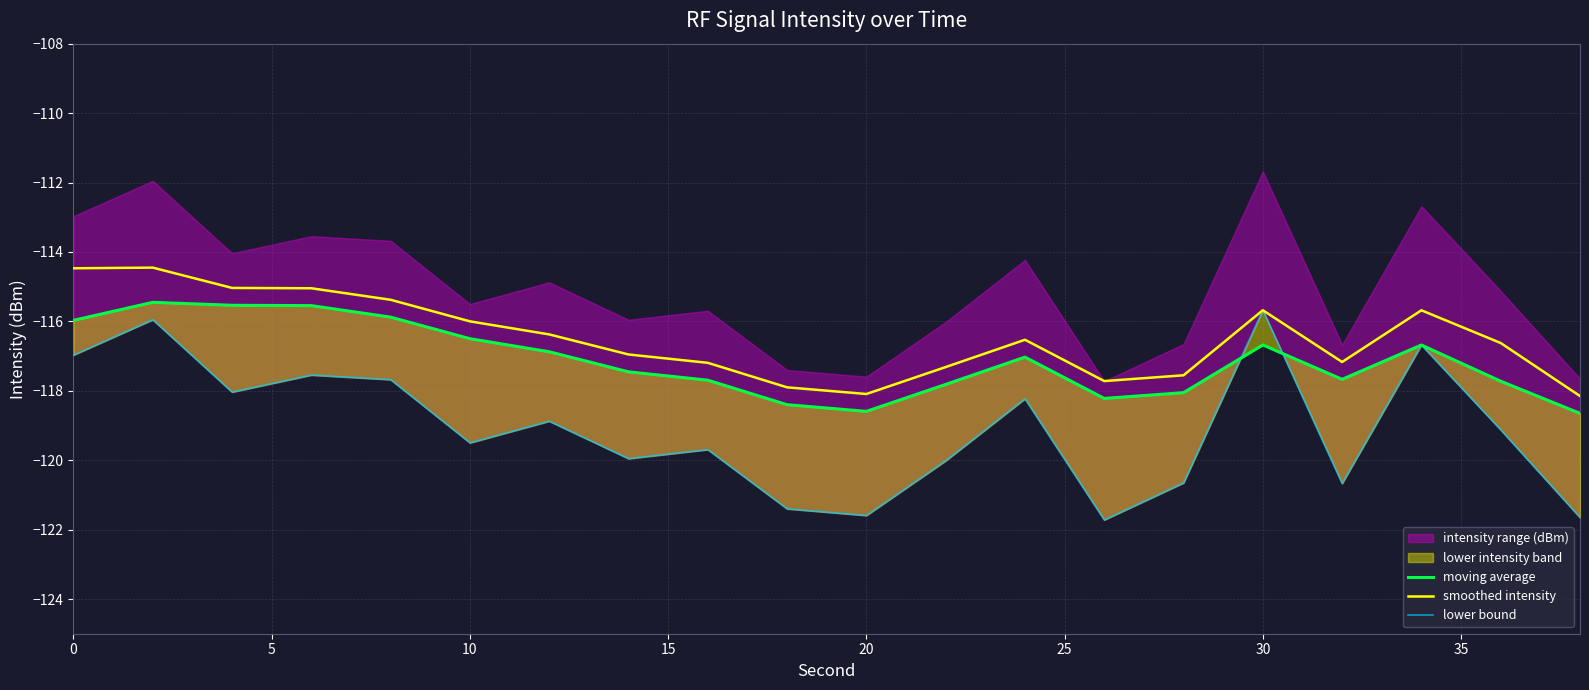

What is the lowest value of the smoothed intensity series?

-118.2